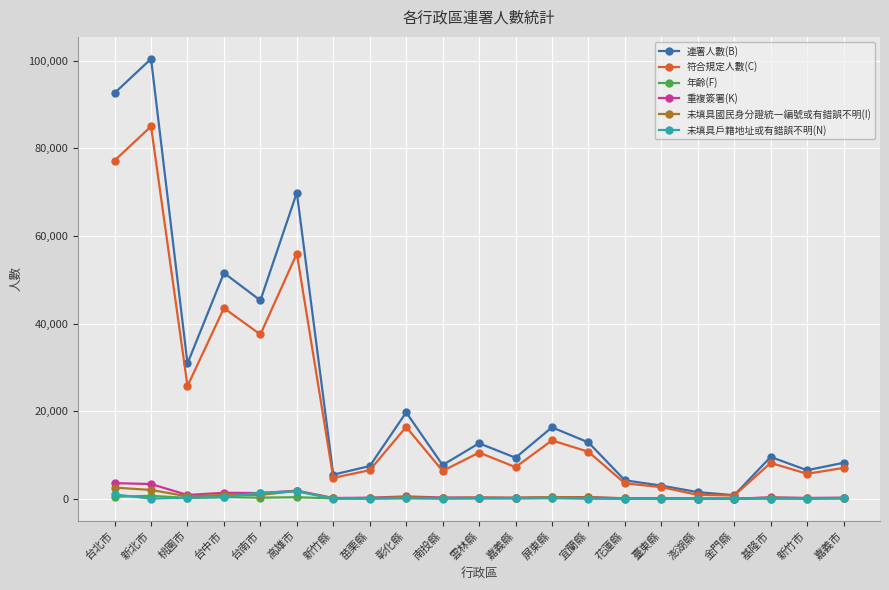

What is the label of the 19th point from the right?

桃園市